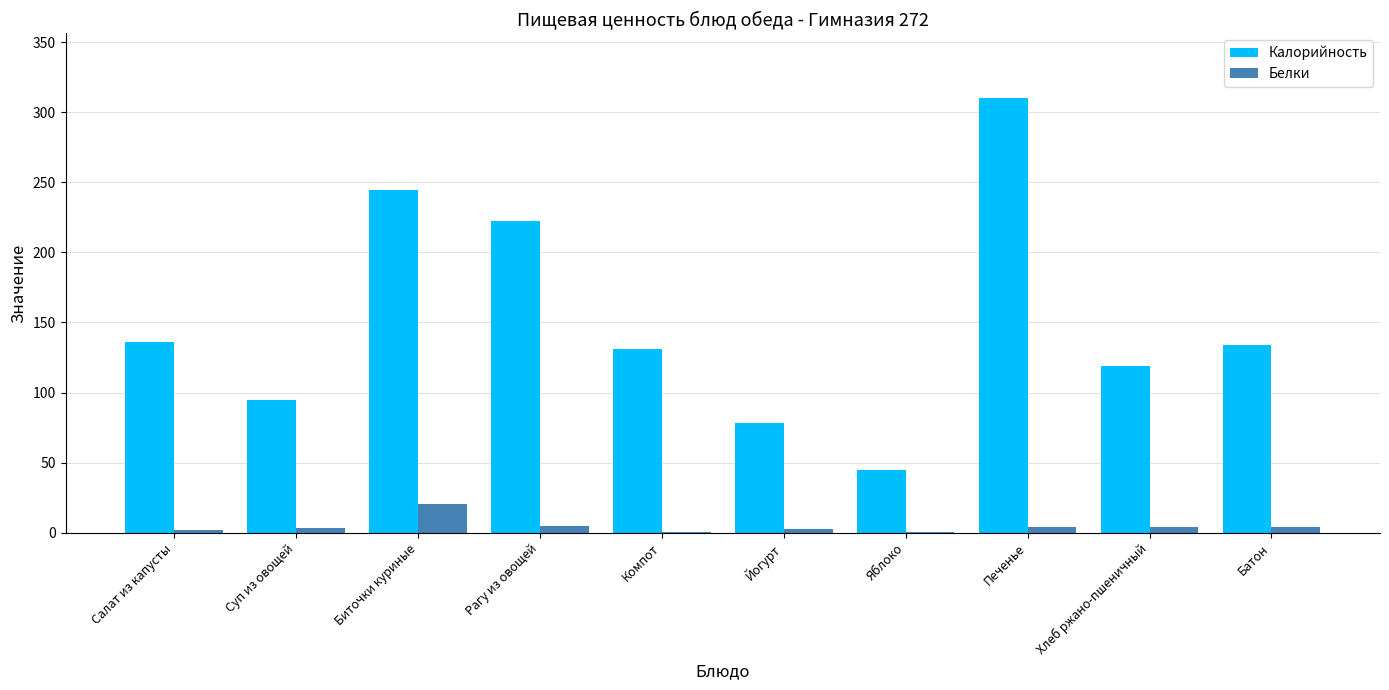

The Белки series shows 3.1 at Суп из овощей. True or false?

True